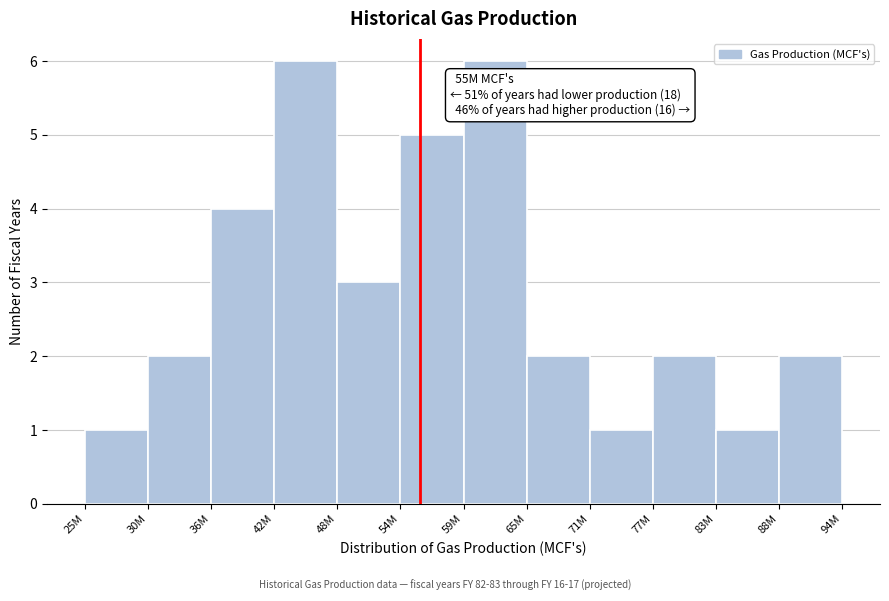

Reading left to right, list all the values displayed in this chart.

1	2	4	6	3	5	6	2	1	2	1	2